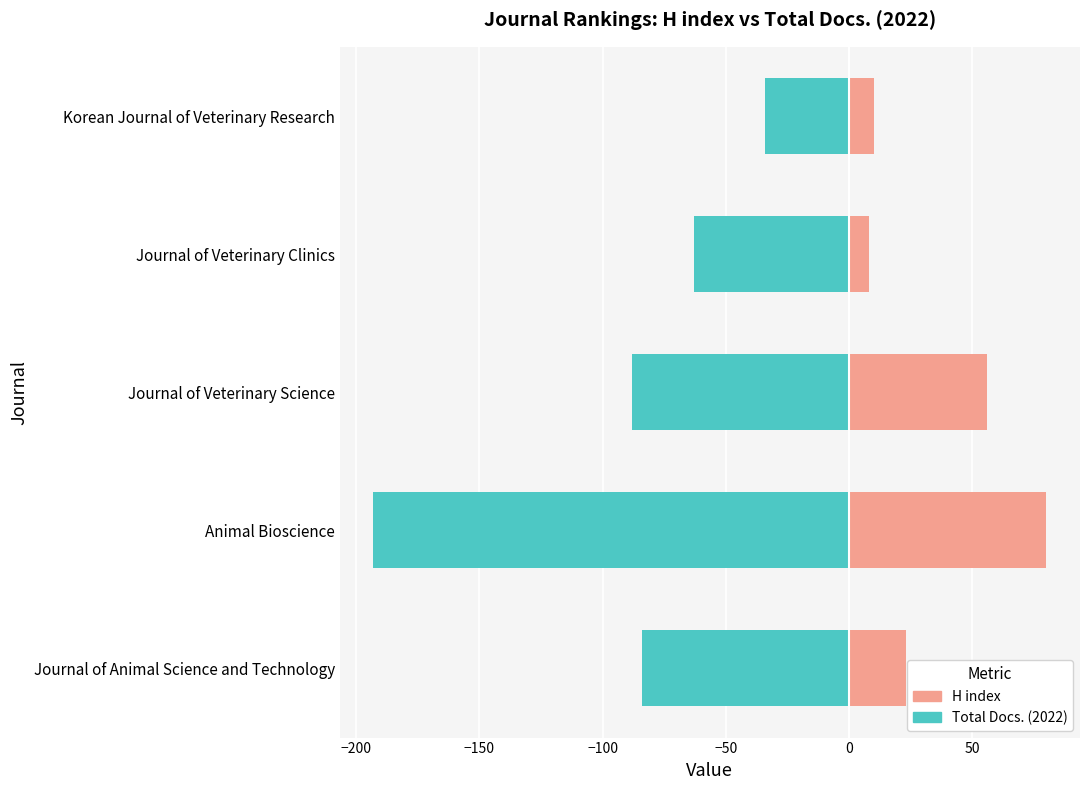

Rank the series by their maximum value, from lowest to highest.

Total Docs. (2022), H index